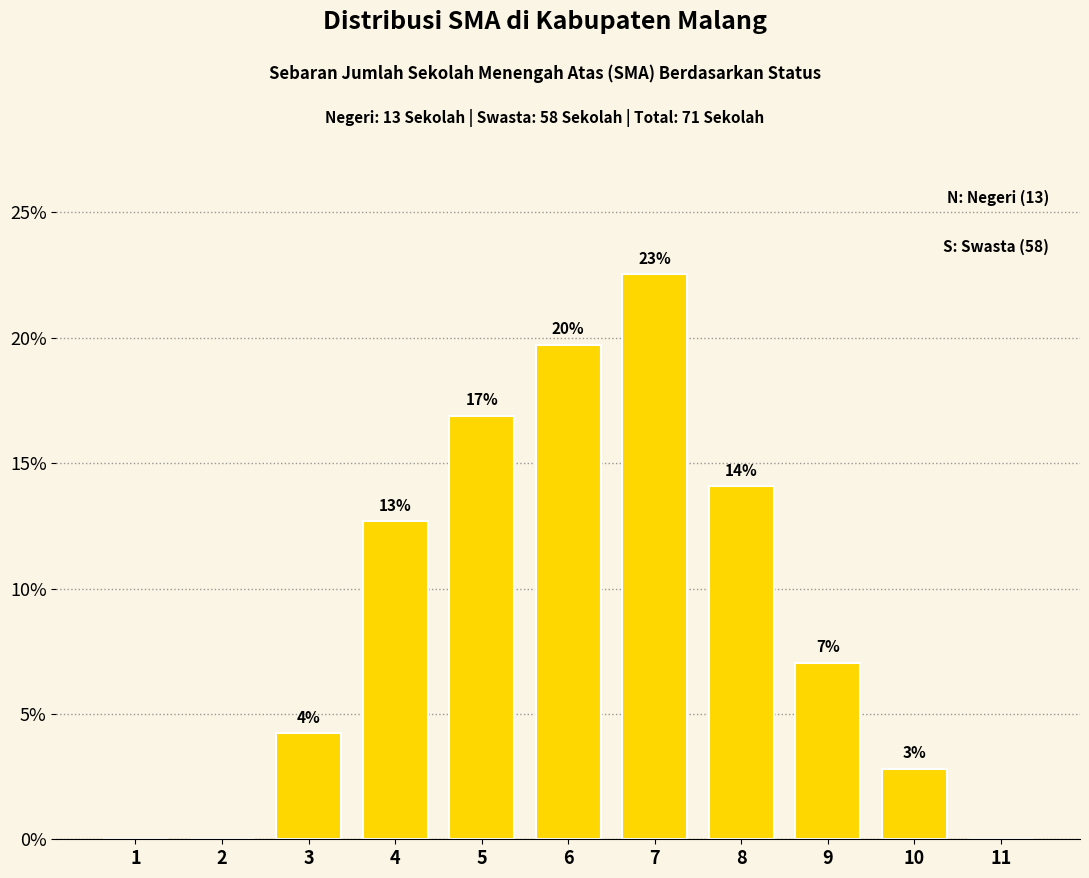

Are the bars horizontal?

No